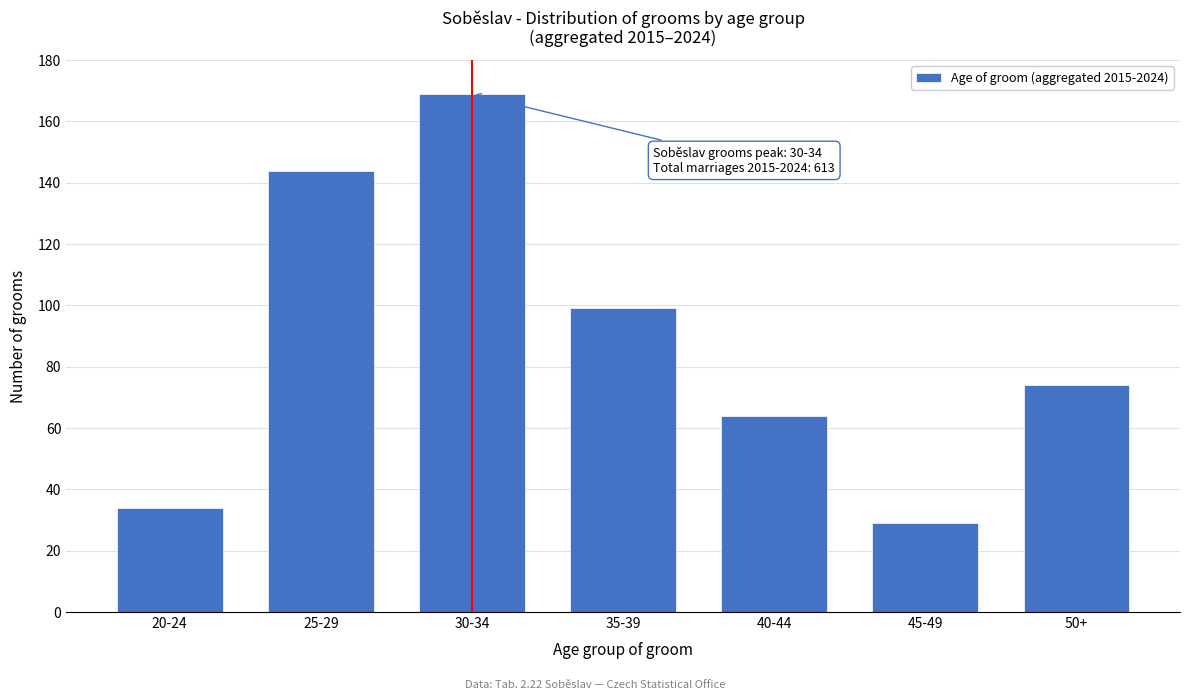

Reading left to right, extract all data points from this chart.

34	144	169	99	64	29	74